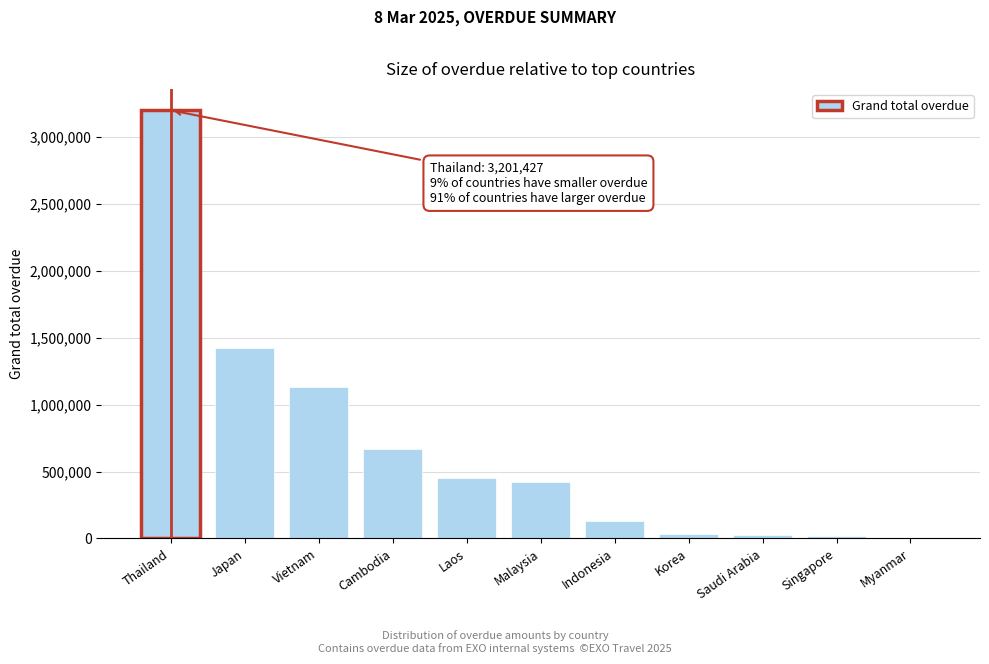

At which label is the value closest to 1600713?

Japan